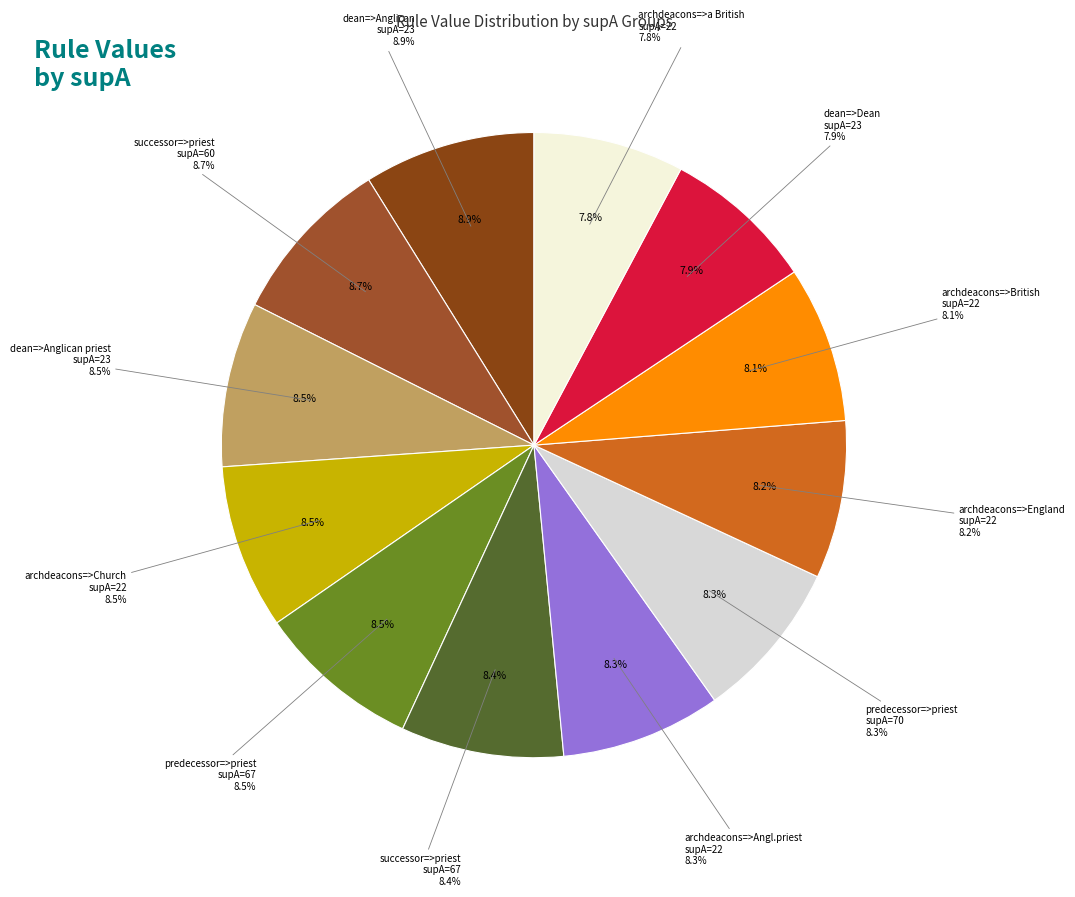

Is it true that 22 is 8% of the pie?

True